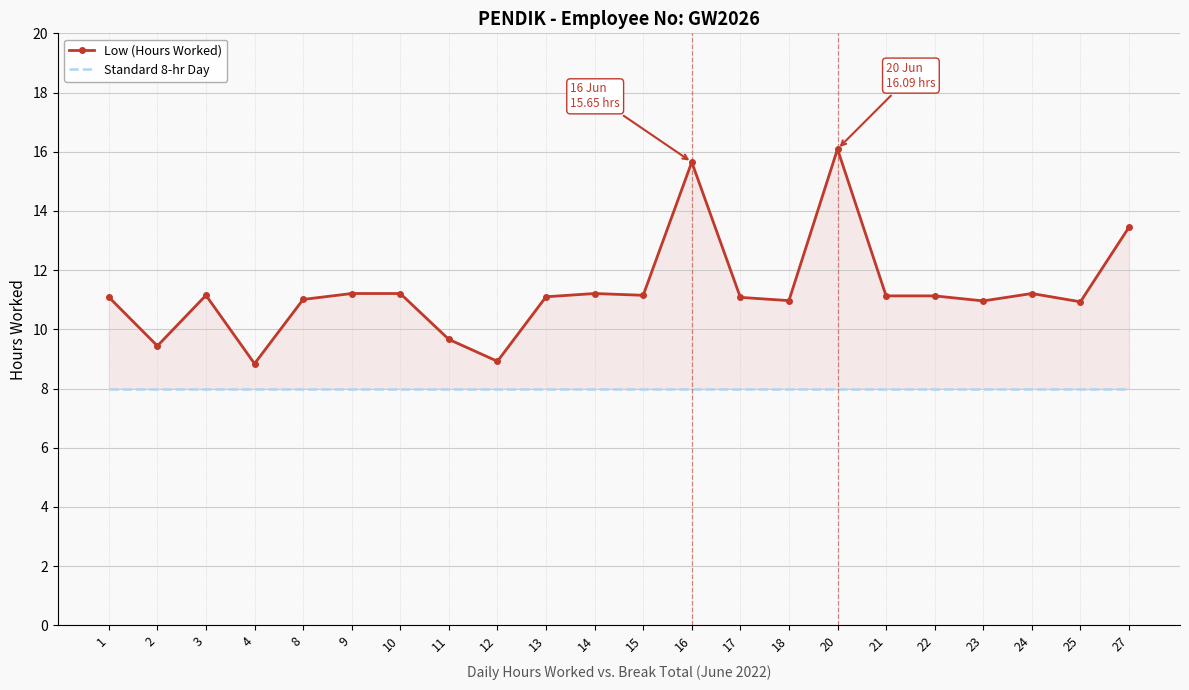

How many data points does each series have?

22